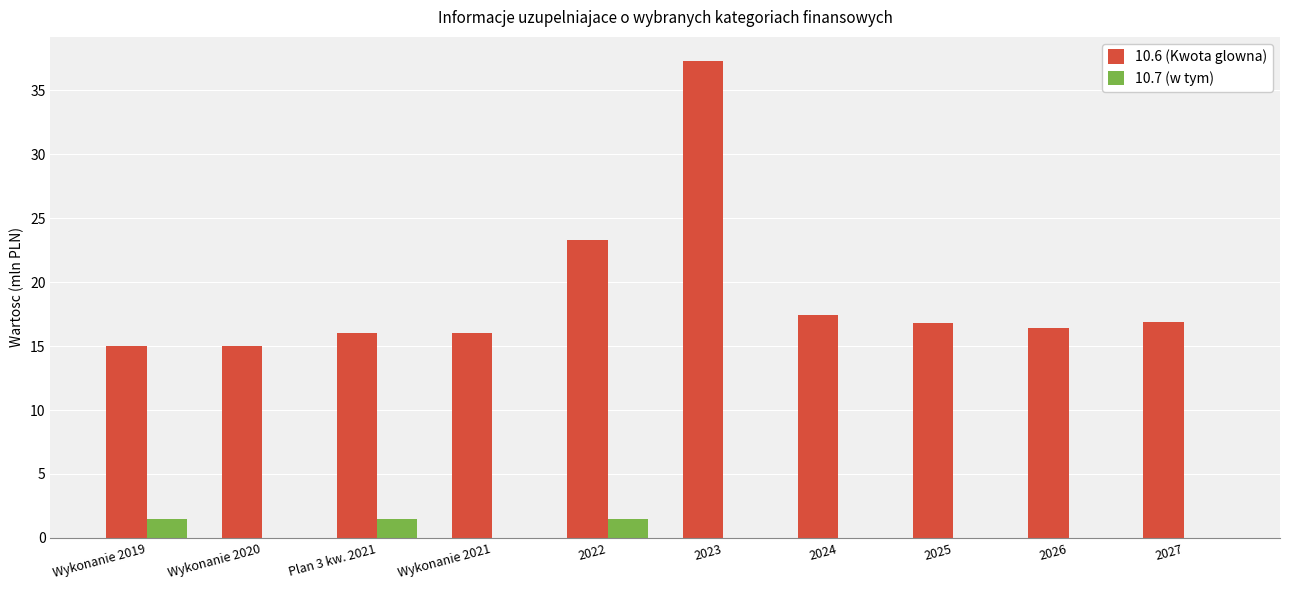

Which series has the largest total across all categories?

10.6 (Kwota glowna)